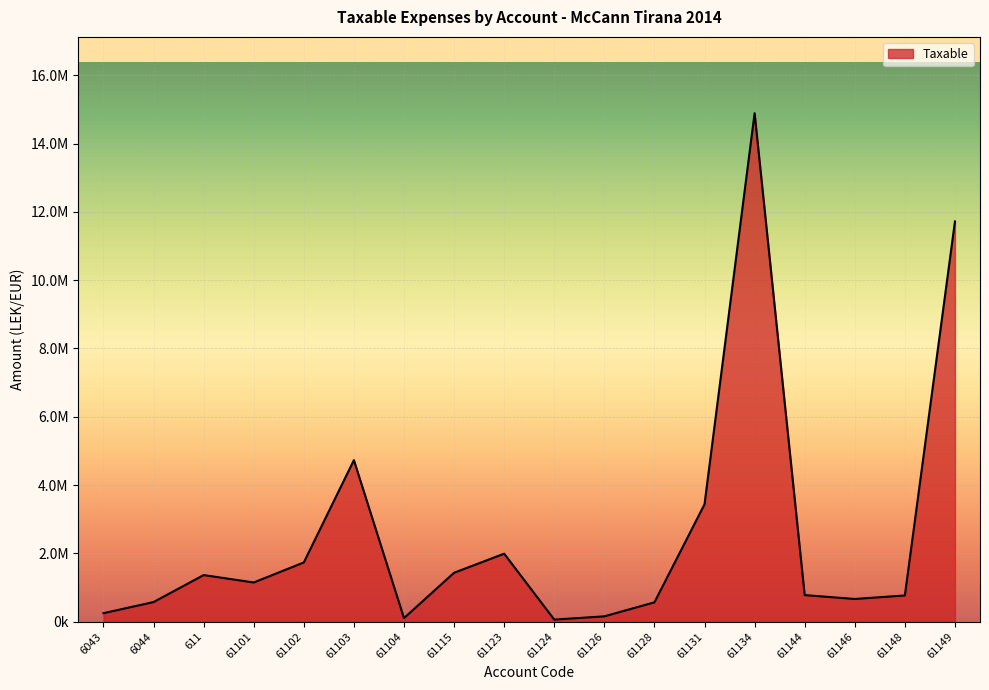

What position from the right is 61149?

1